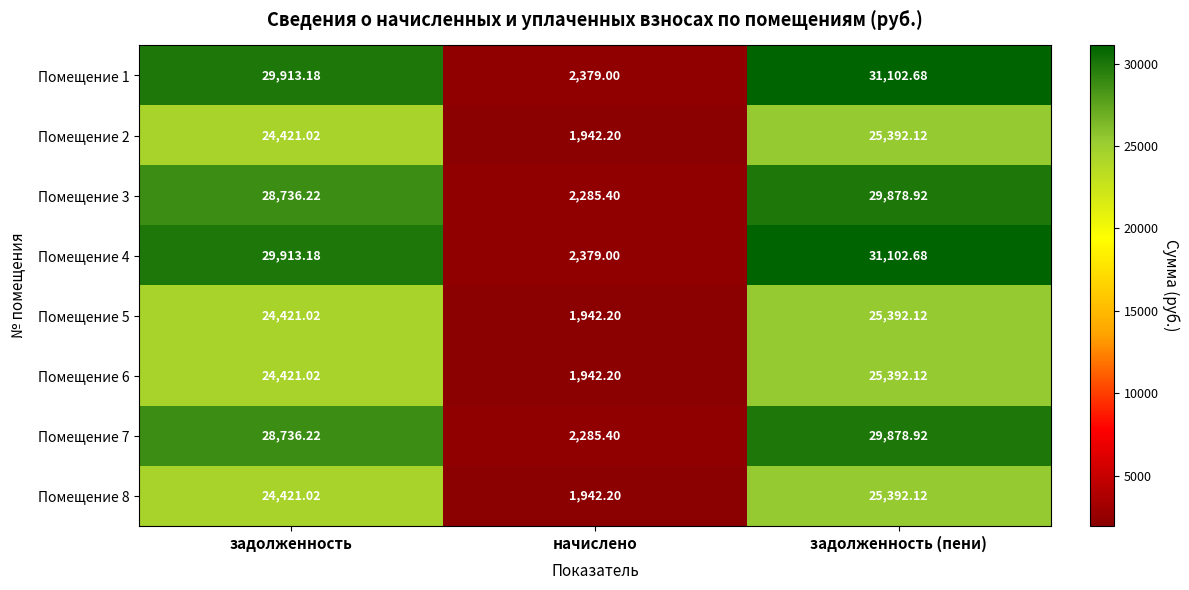

At which label does Помещение 6 reach its minimum?

начислено